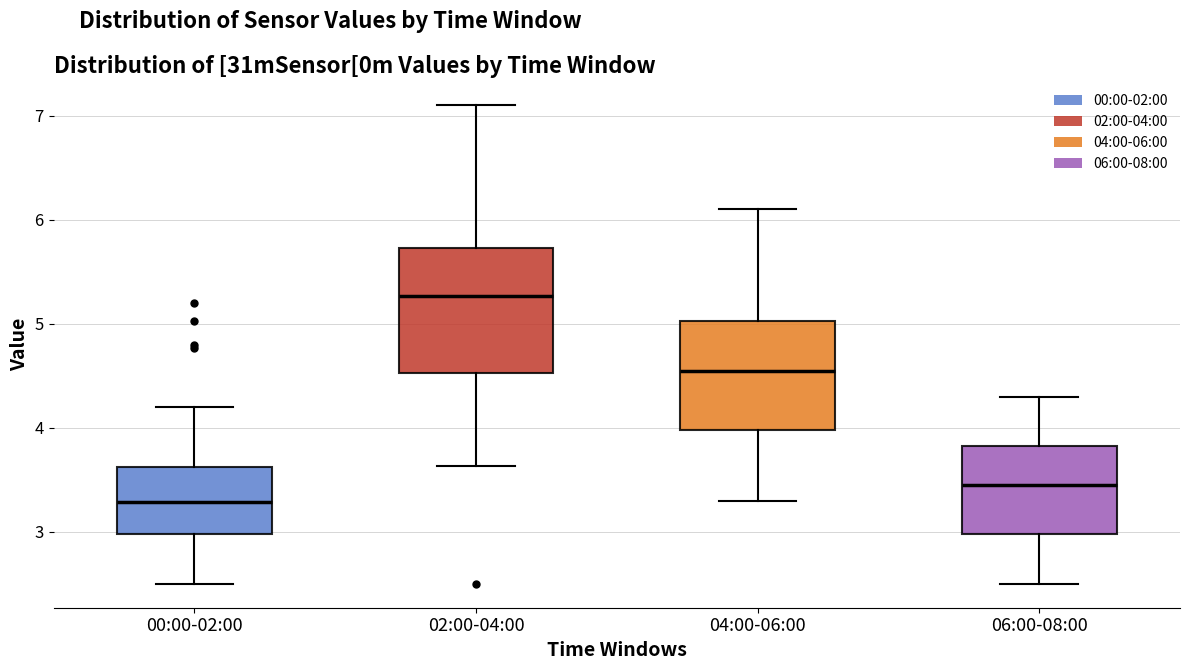

Where does the lower whisker of the box for 06:00-08:00 end on the y-axis? The values are not printed on the chart, so give them approximately, as read against the axis.

2.5